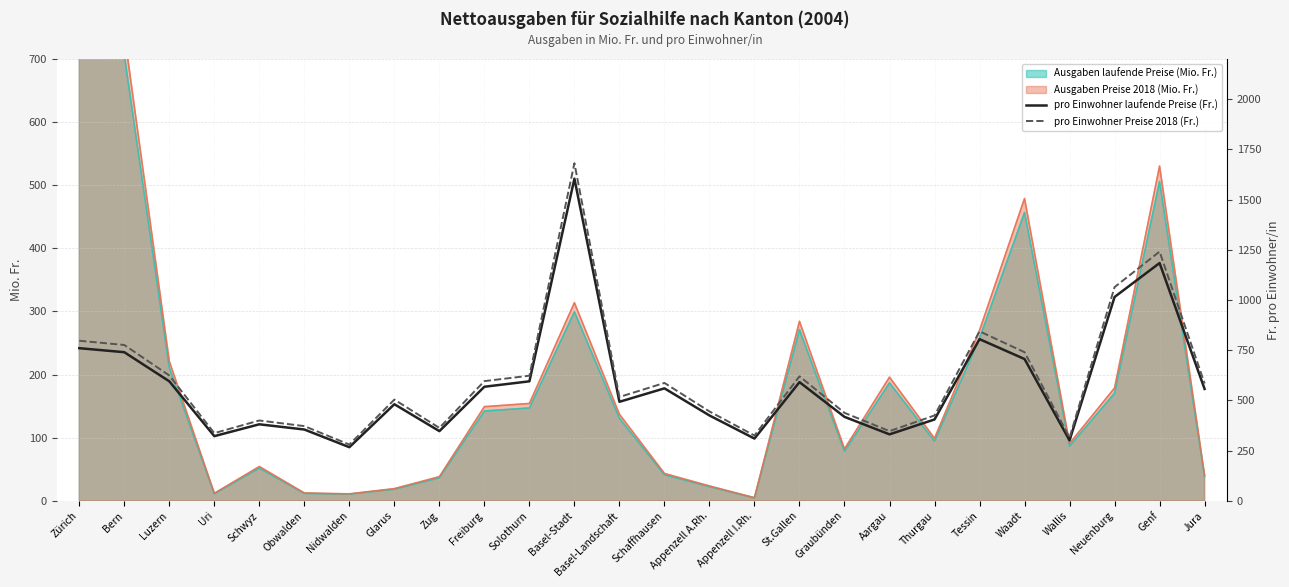

Which category has the lowest value across all series?

Nidwalden